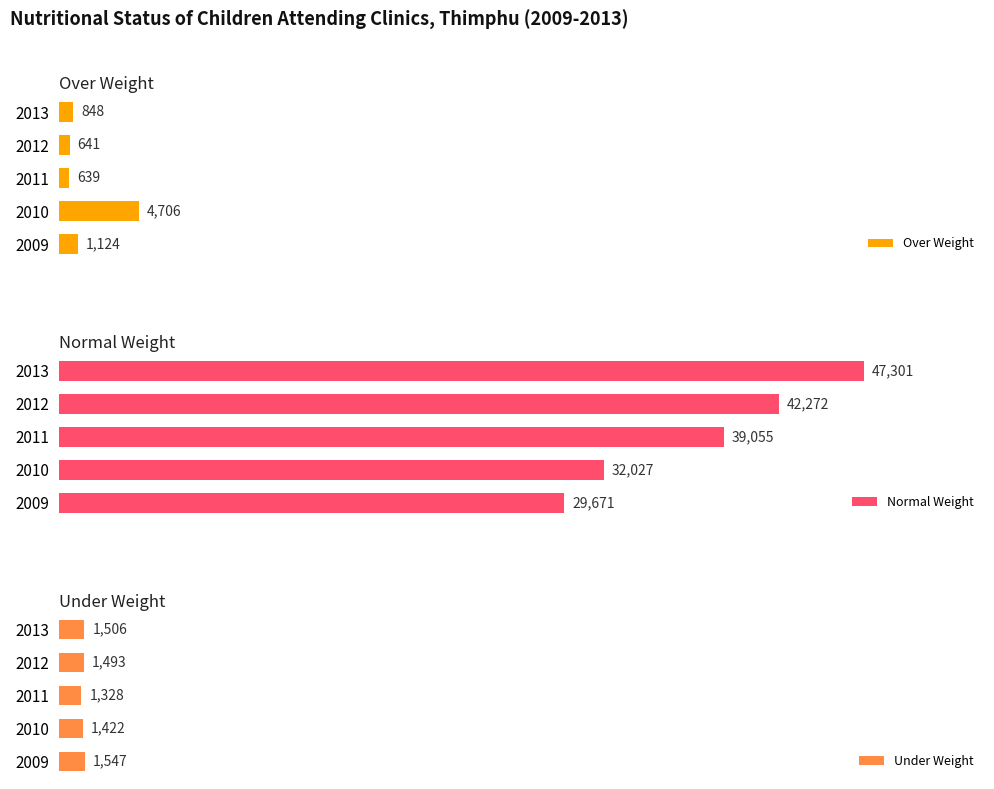

Which series has the largest range (max minus min)?

Normal Weight